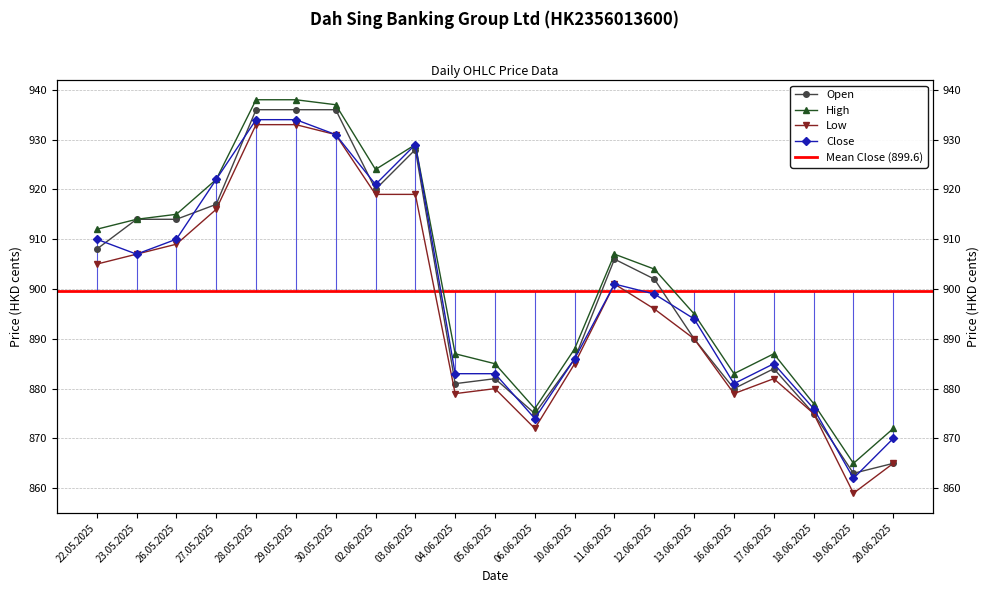

How many values in the Close series are below 899?

10